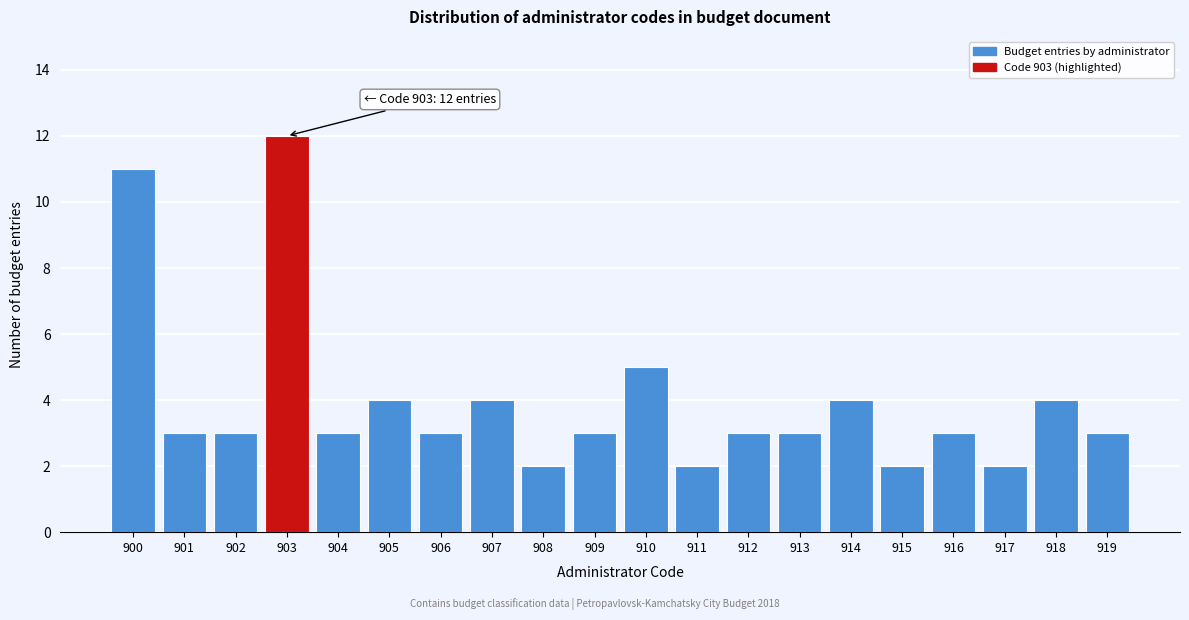

Reading right to left, list all the values displayed in this chart.

3	4	2	3	2	4	3	3	2	5	3	2	4	3	4	3	12	3	3	11